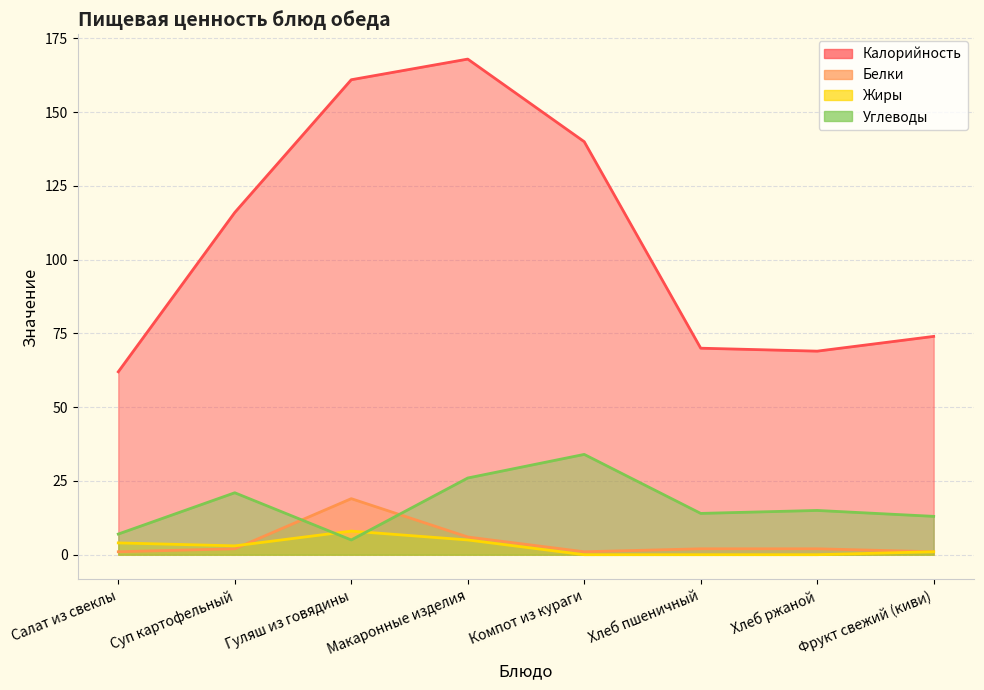

Which category has the lowest value in the Жиры series?

Компот из кураги